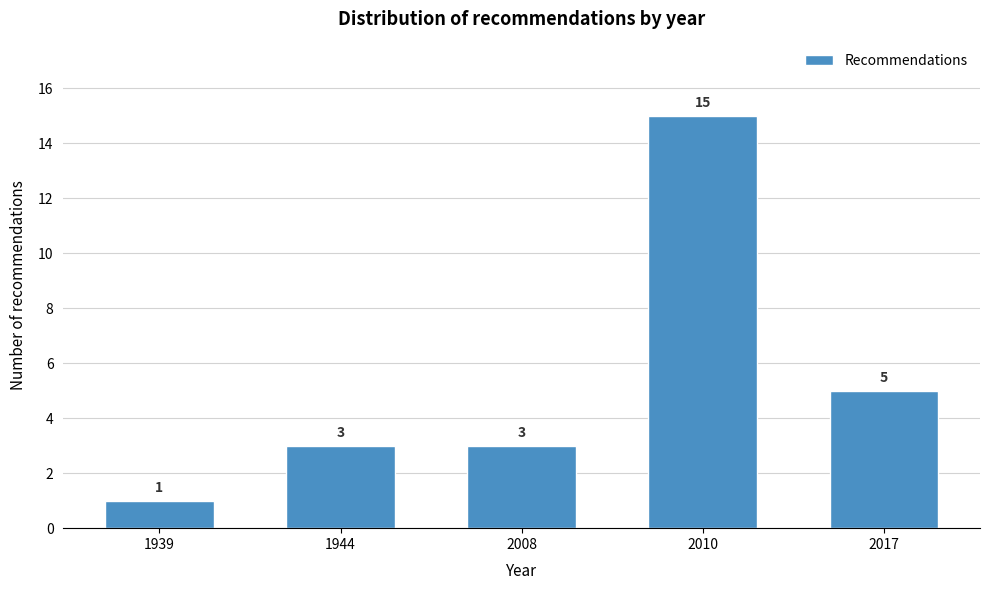

Reading right to left, what are all the values shown in this chart?

2017=5	2010=15	2008=3	1944=3	1939=1